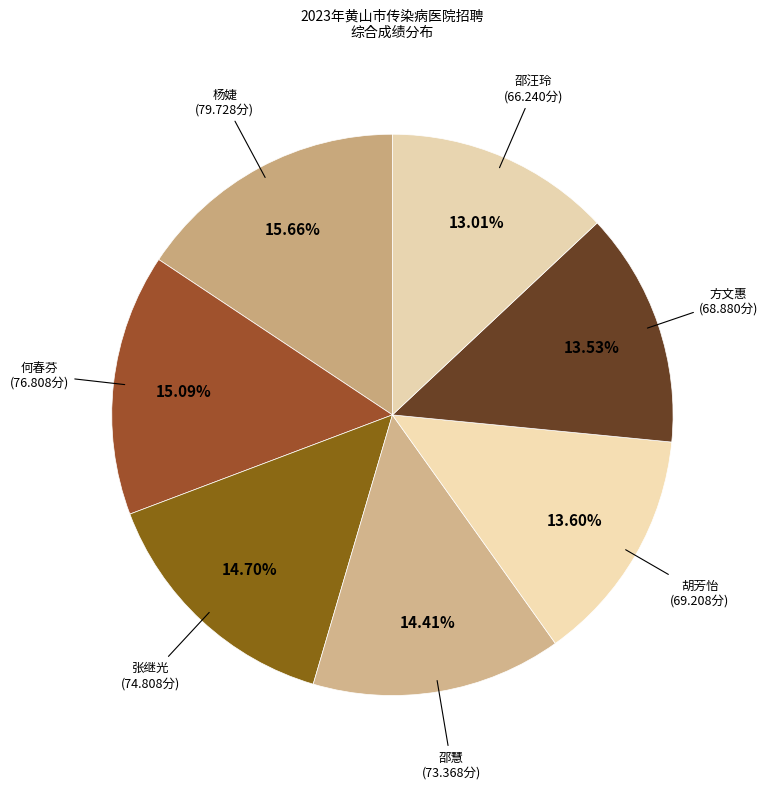

Is it true that 邵慧 is 14% of the pie?

True